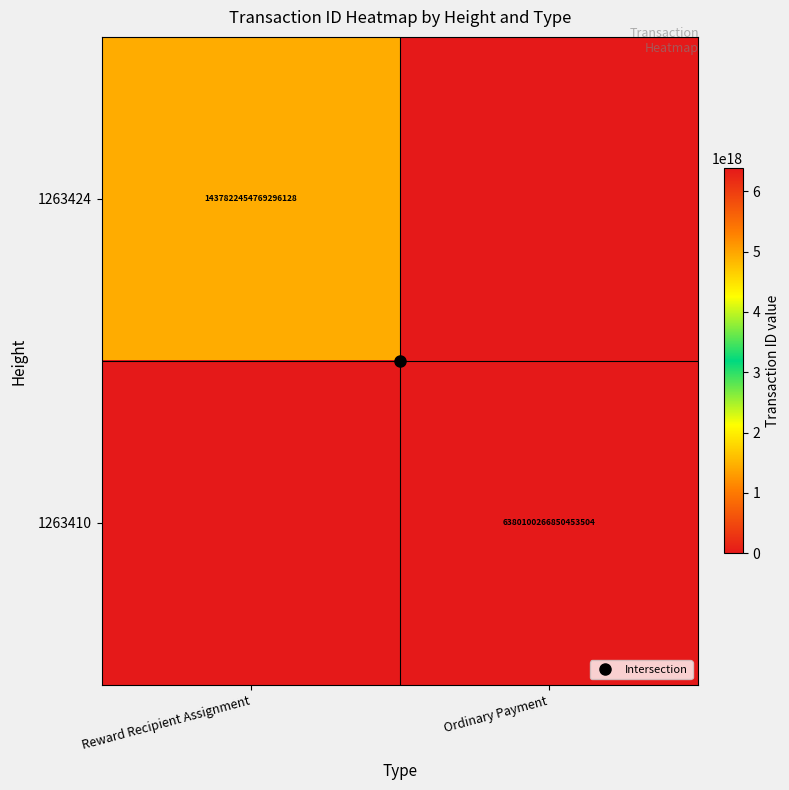

The value of 1263410 at Reward Recipient Assignment is 0. True or false?

True